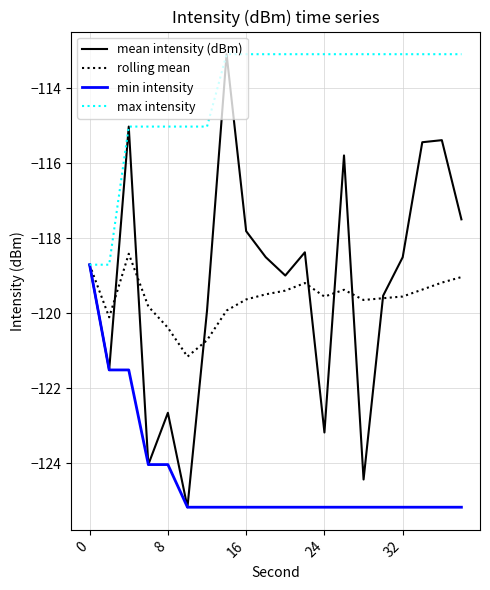

Which series has the largest total across all categories?

max intensity